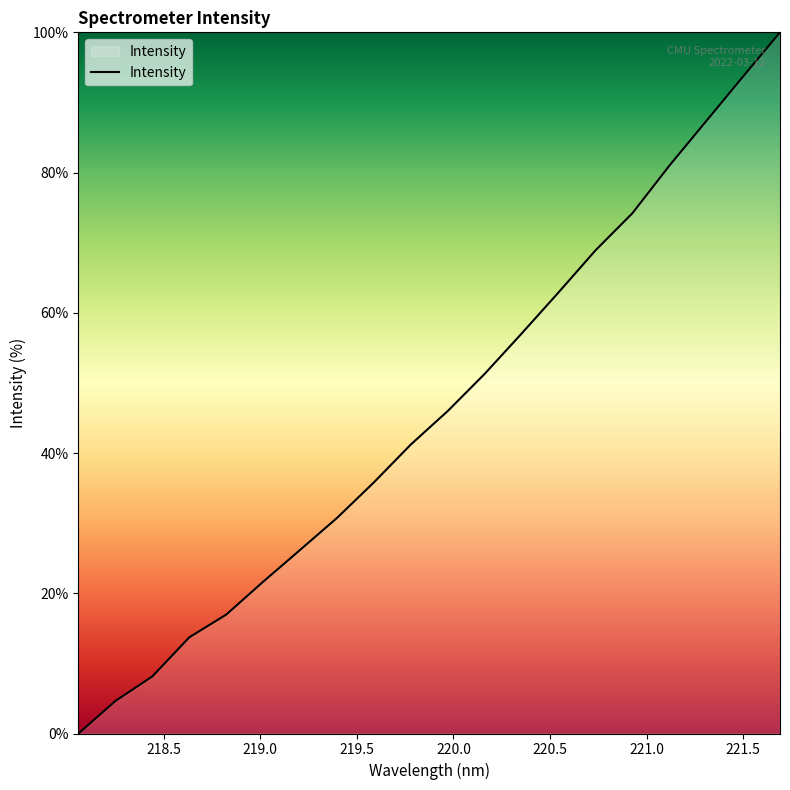

What is the maximum value shown in the chart?

100.0